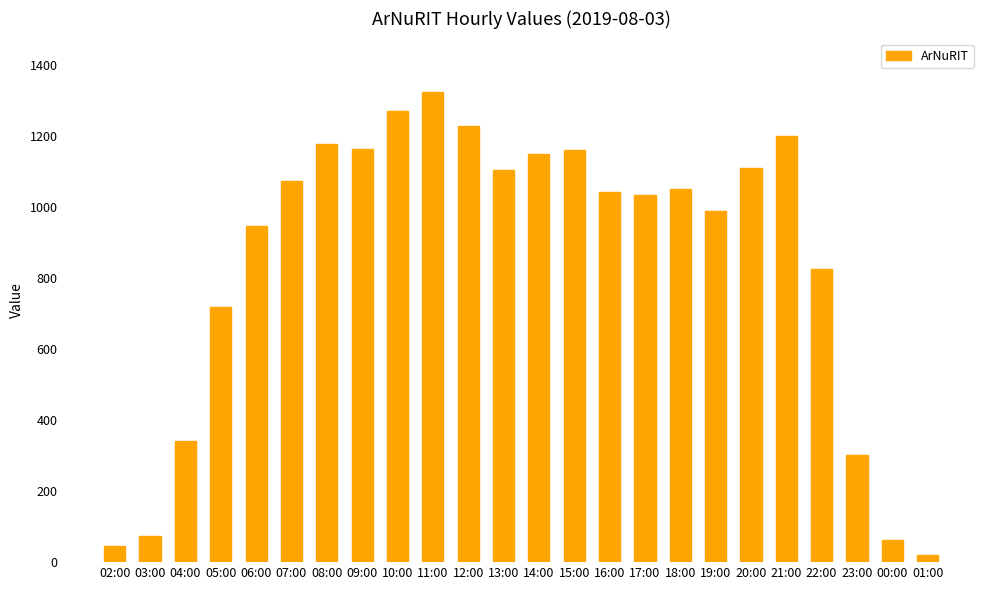

What is the label of the 8th bar from the left?

09:00